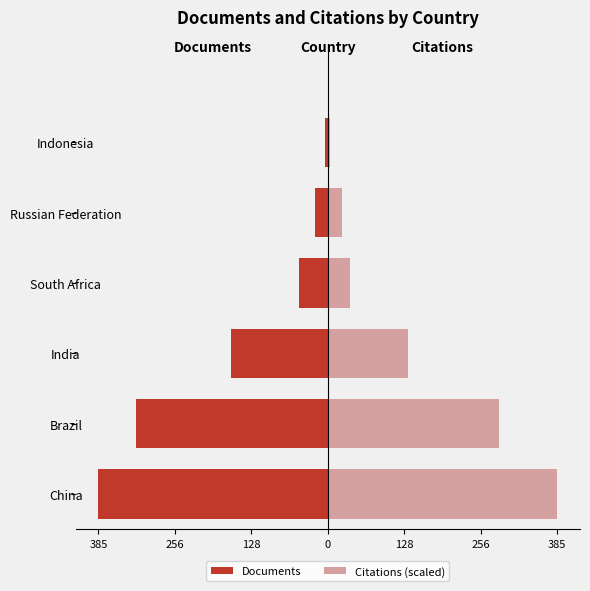

What is the difference between the highest and lowest values at India?

296.6